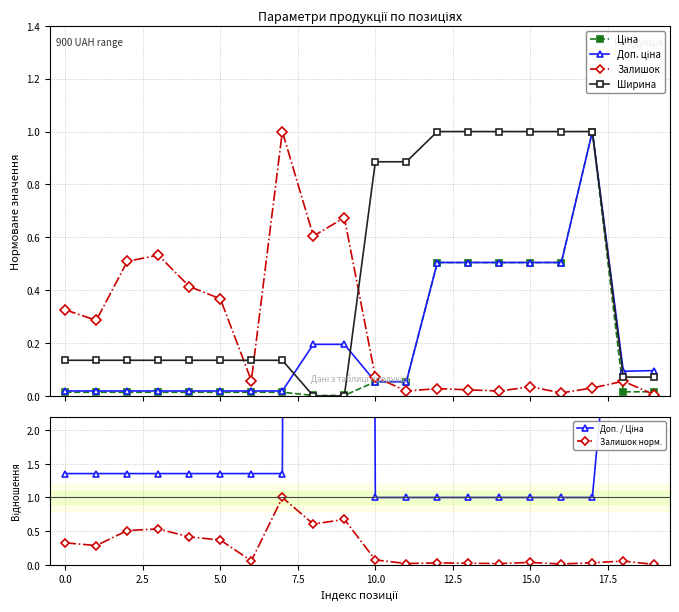

What is the total value across all series at 15?

3.1